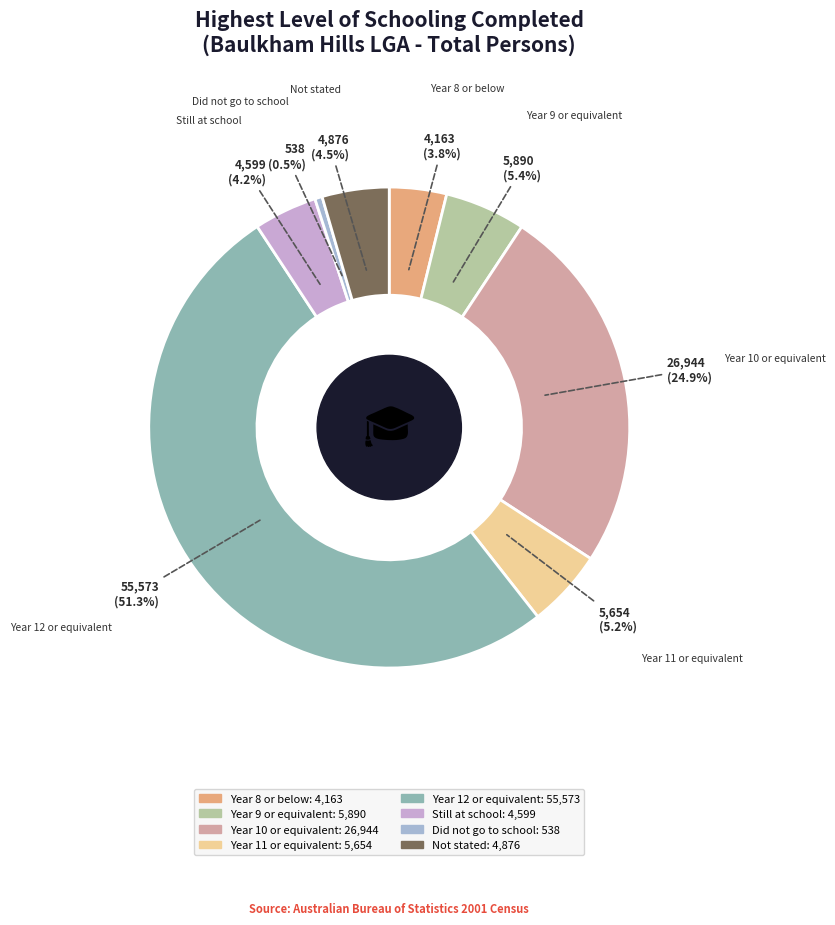

To the nearest percent, what percentage of the pie is Year 10 or equivalent?

25%